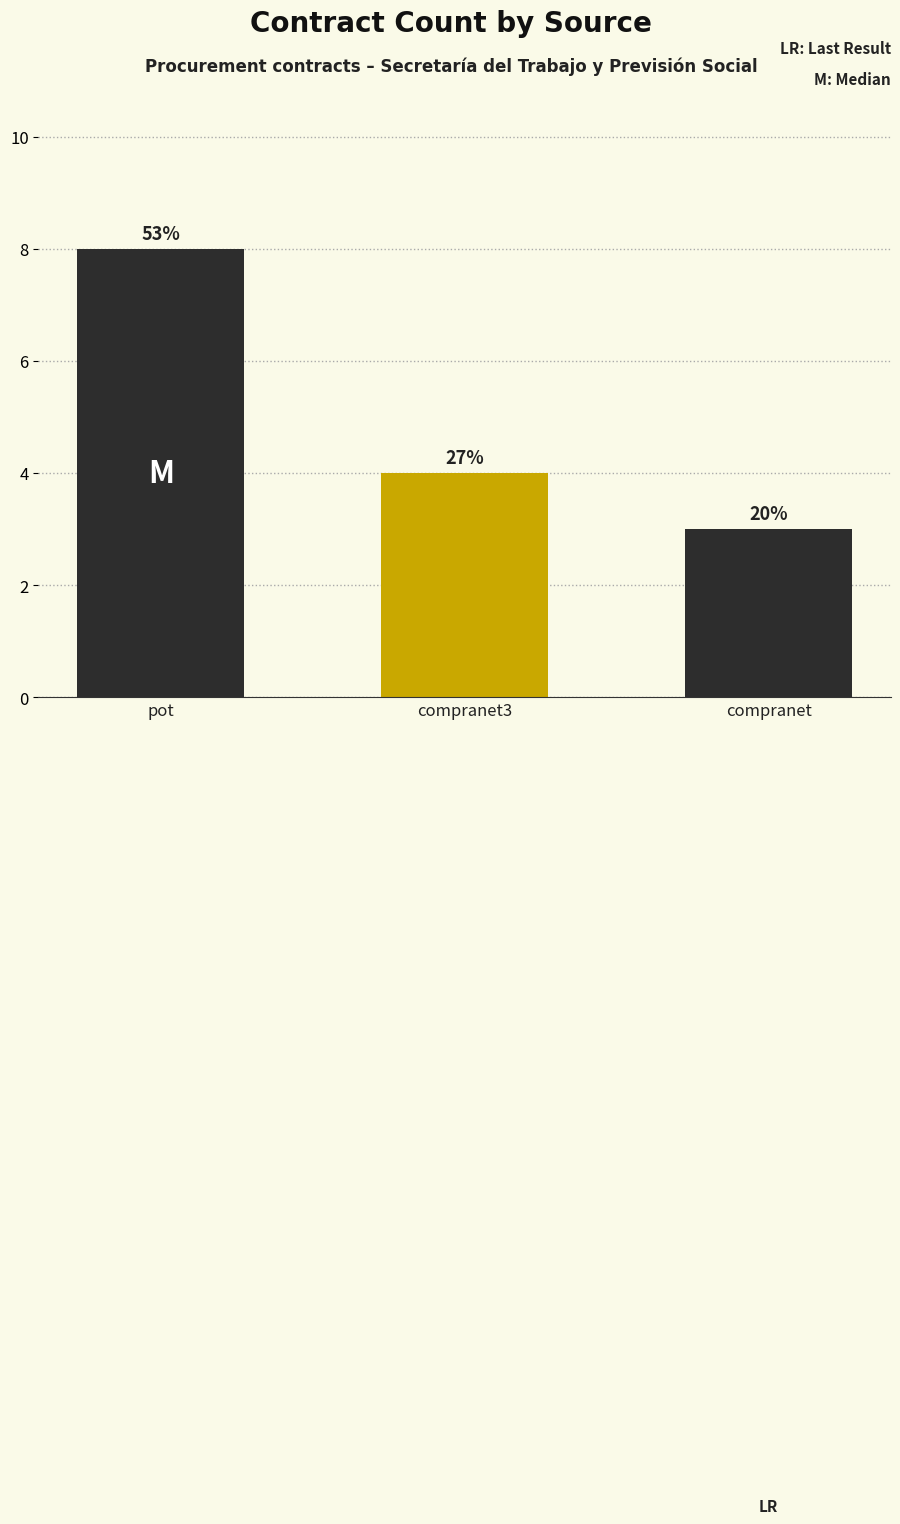

List the labels in order of value, smallest first.

compranet, compranet3, pot